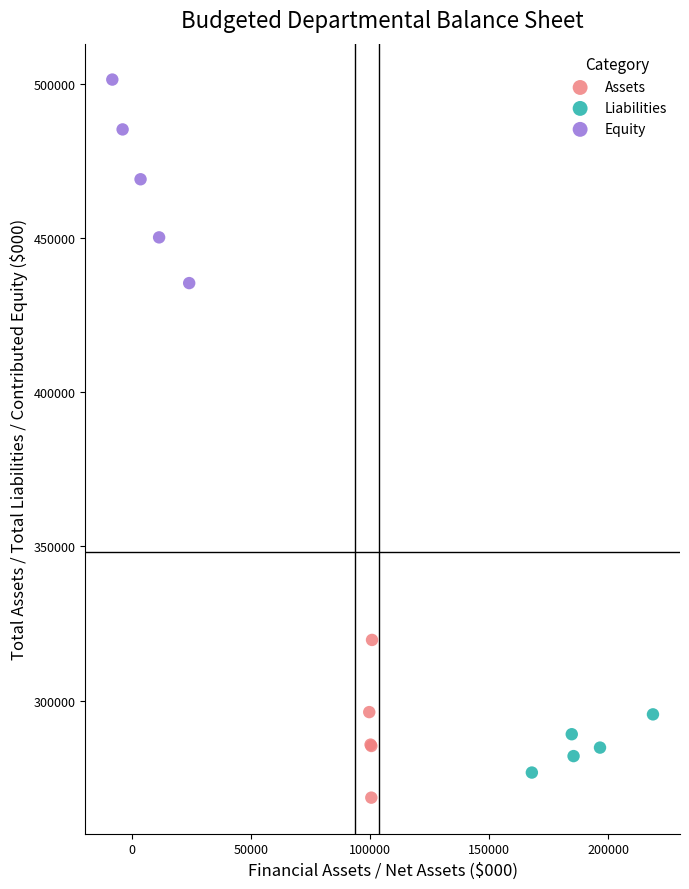

Which series reaches the maximum Y coordinate?

Equity